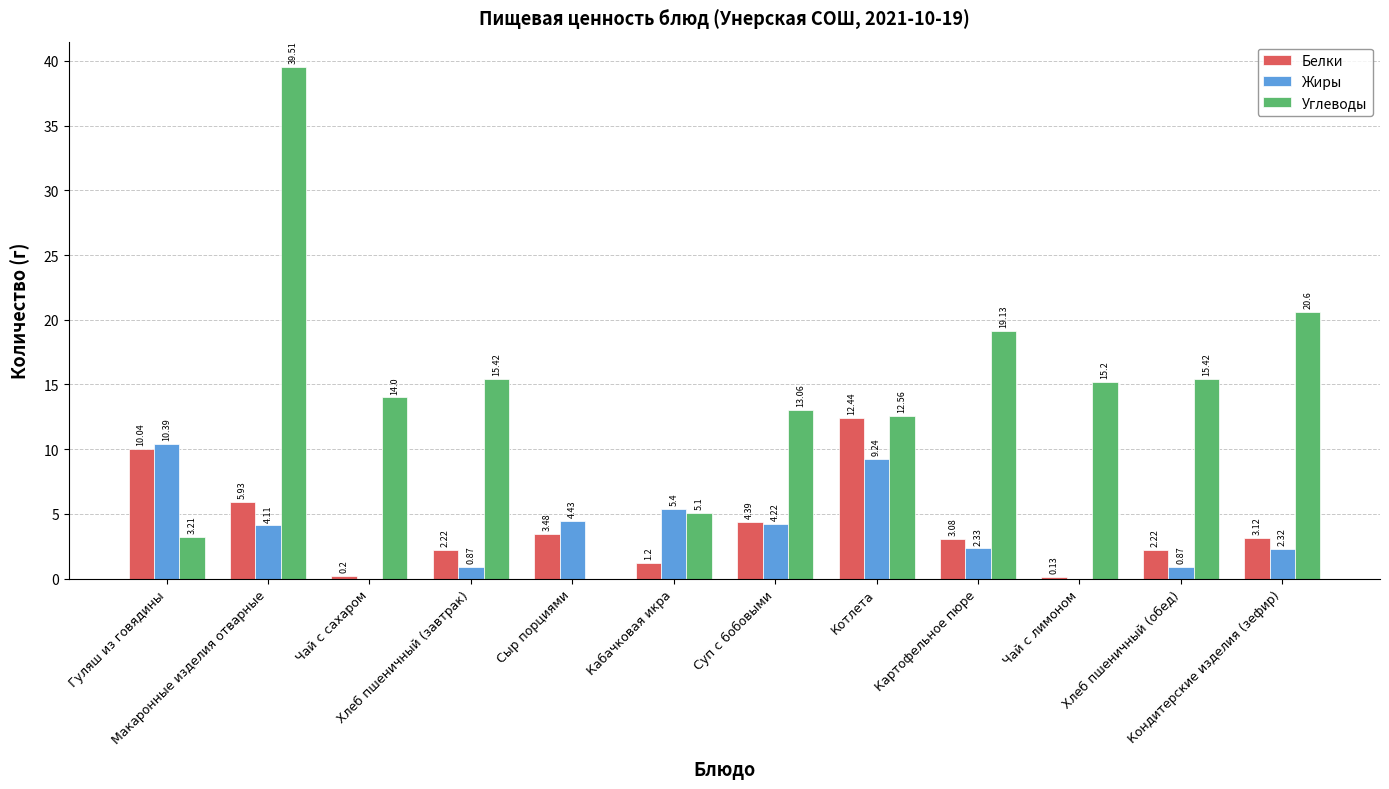

Which series has the largest total across all categories?

Углеводы